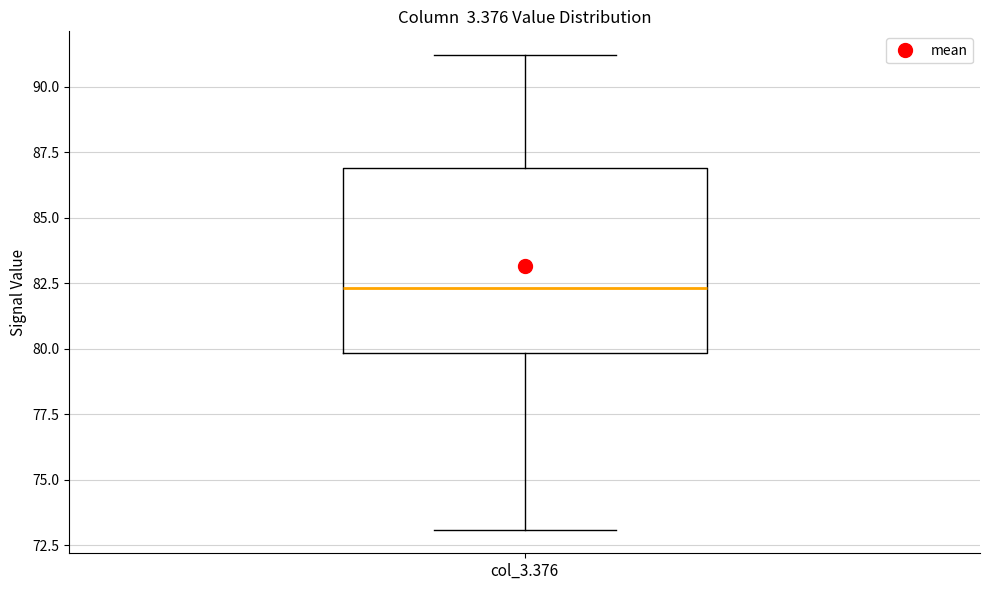

Where is the upper edge of the box for col_3.376 on the y-axis? The values are not printed on the chart, so give them approximately, as read against the axis.

87.0